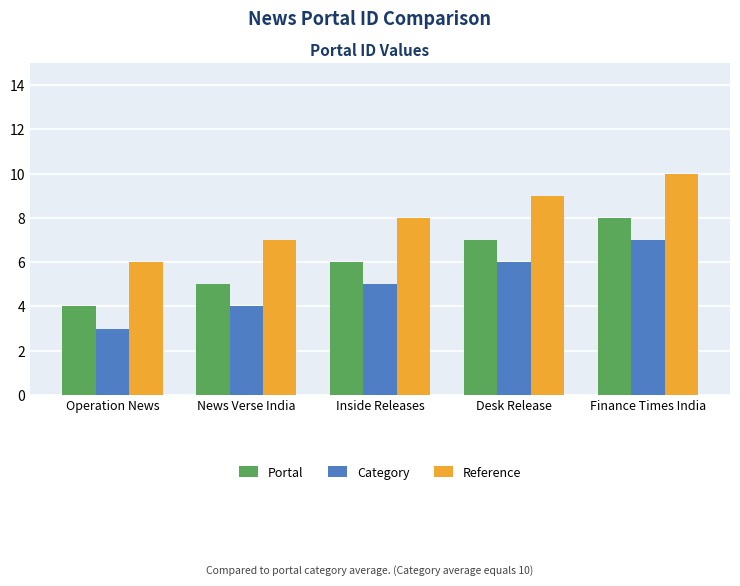

What position from the right is Desk Release?

2